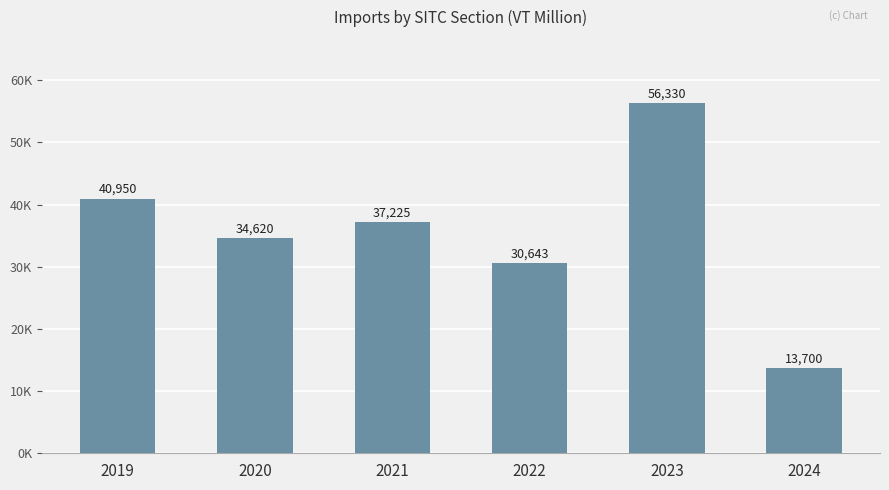

Are the bars horizontal?

No